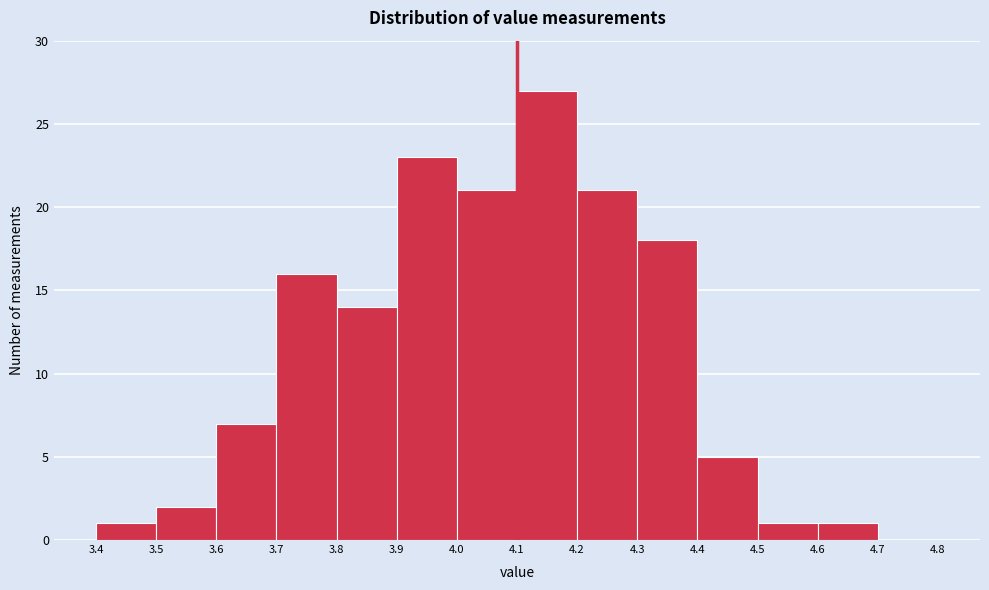

Reading left to right, transcribe this chart: for each bar, give the range it covers on the x-axis and its height. The values are not printed on the chart, so give them approximately, as read against the axis.

3.4 to 3.5: 1
3.5 to 3.6: 2
3.6 to 3.7: 7
3.7 to 3.8: 16
3.8 to 3.9: 14
3.9 to 4.0: 23
4.0 to 4.1: 21
4.1 to 4.2: 27
4.2 to 4.3: 21
4.3 to 4.4: 18
4.4 to 4.5: 5
4.5 to 4.6: 1
4.6 to 4.7: 1
4.7 to 4.8: 0